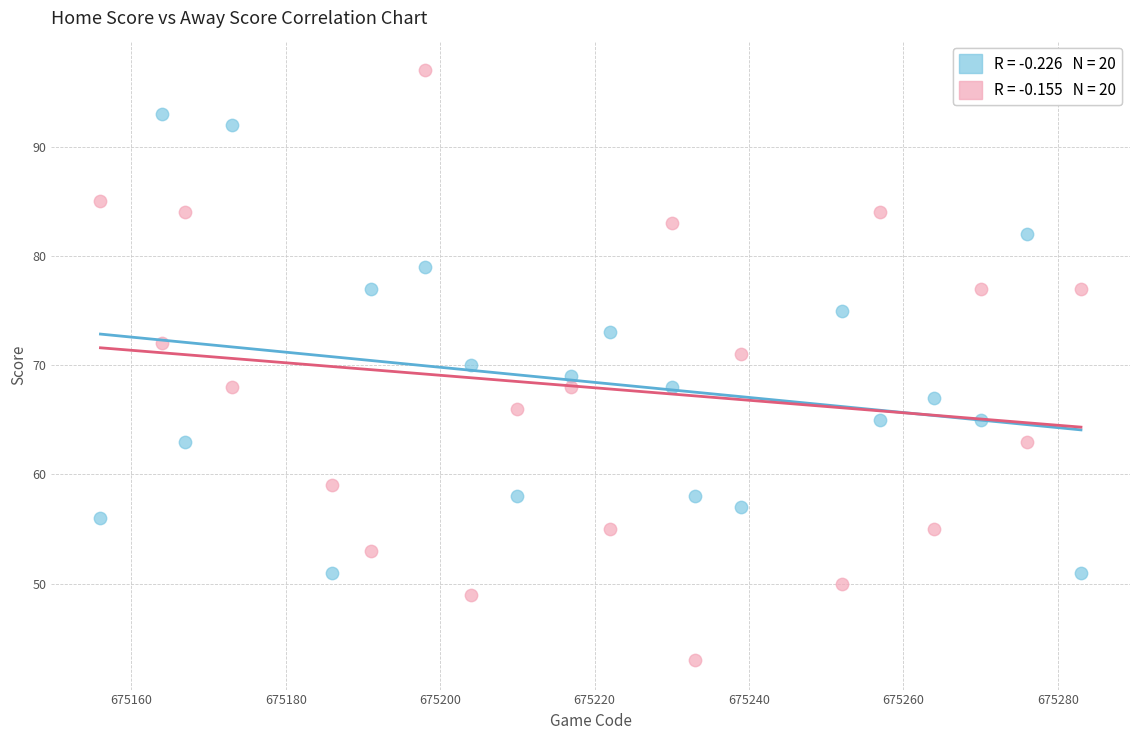

Across all data points, what is the range of X values (max minus min)?

127